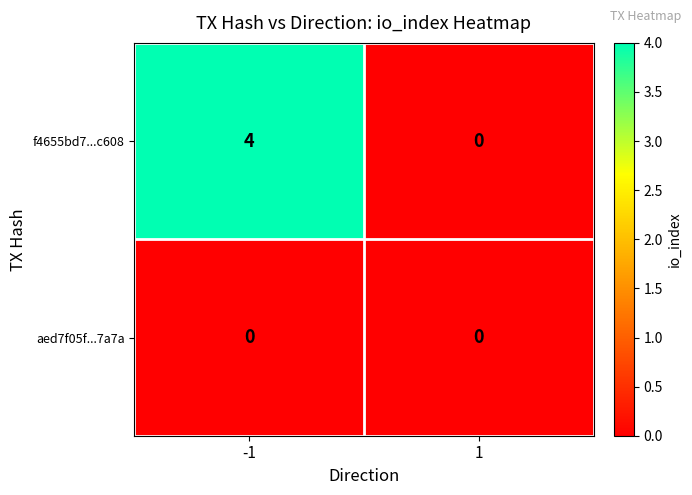

List the series in order of their peak value, highest first.

f4655bd7...c608, aed7f05f...7a7a